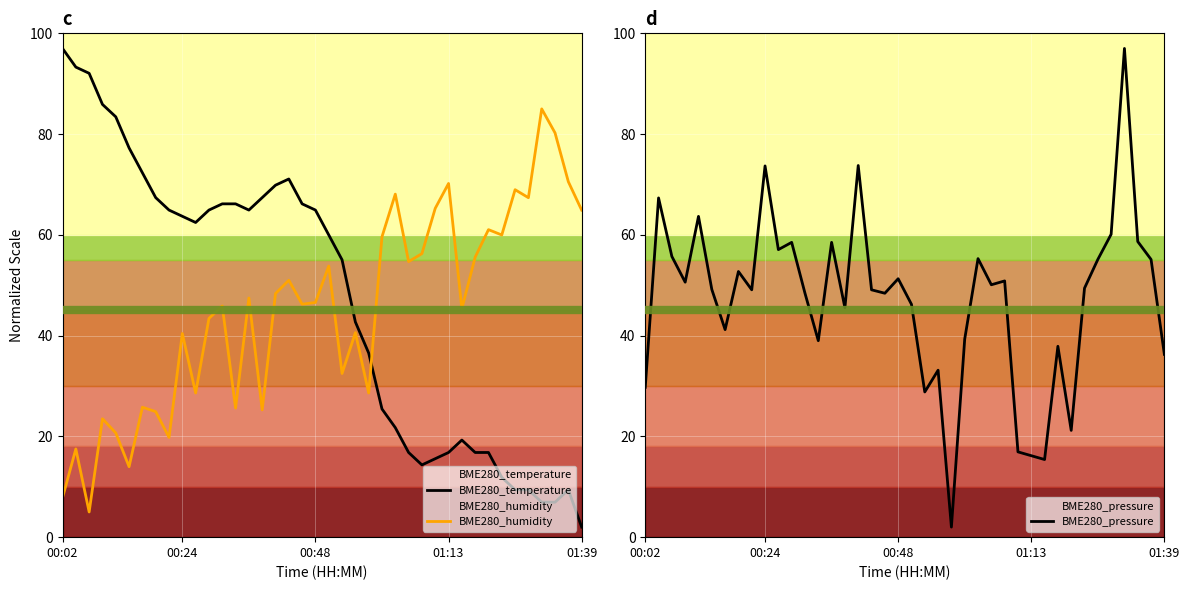

What is the average value of the BME280_pressure series?

47.2